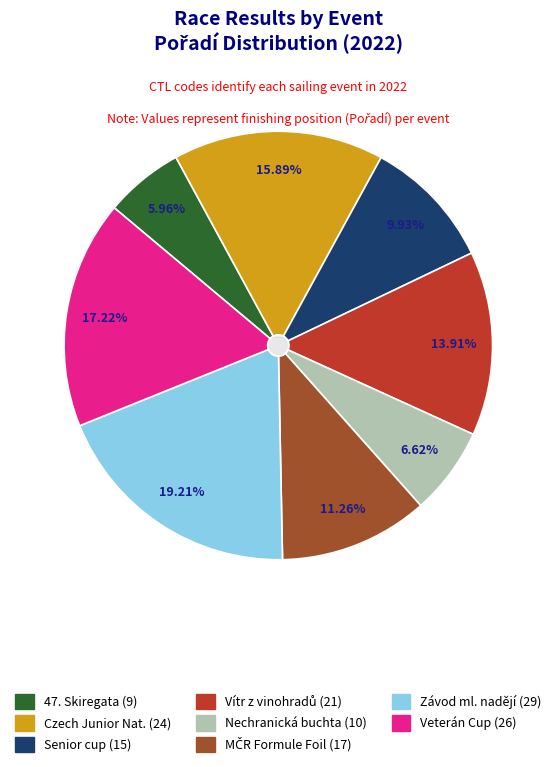

To the nearest percent, what is the difference between the Závod mladých nadějí (222006) and Senior cup (221514) slice percentages?

9%